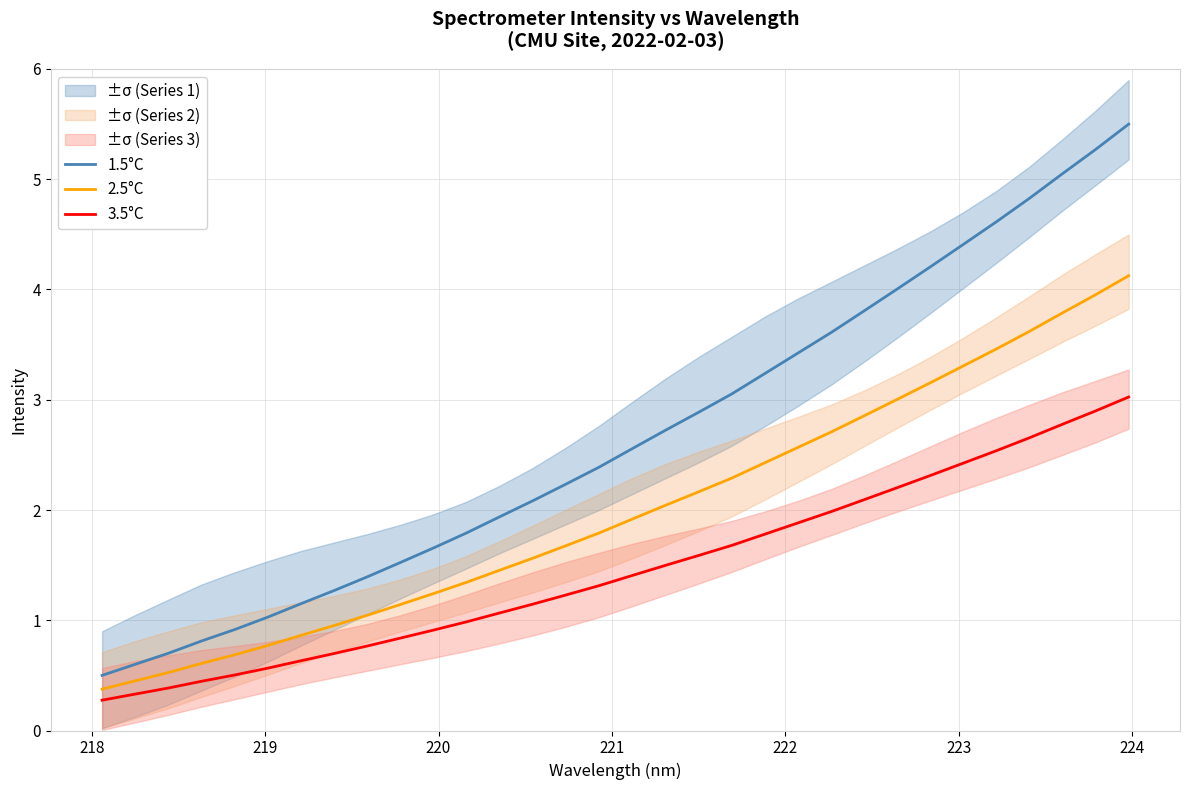

Rank the series by their maximum value, from lowest to highest.

3.5°C, 2.5°C, 1.5°C